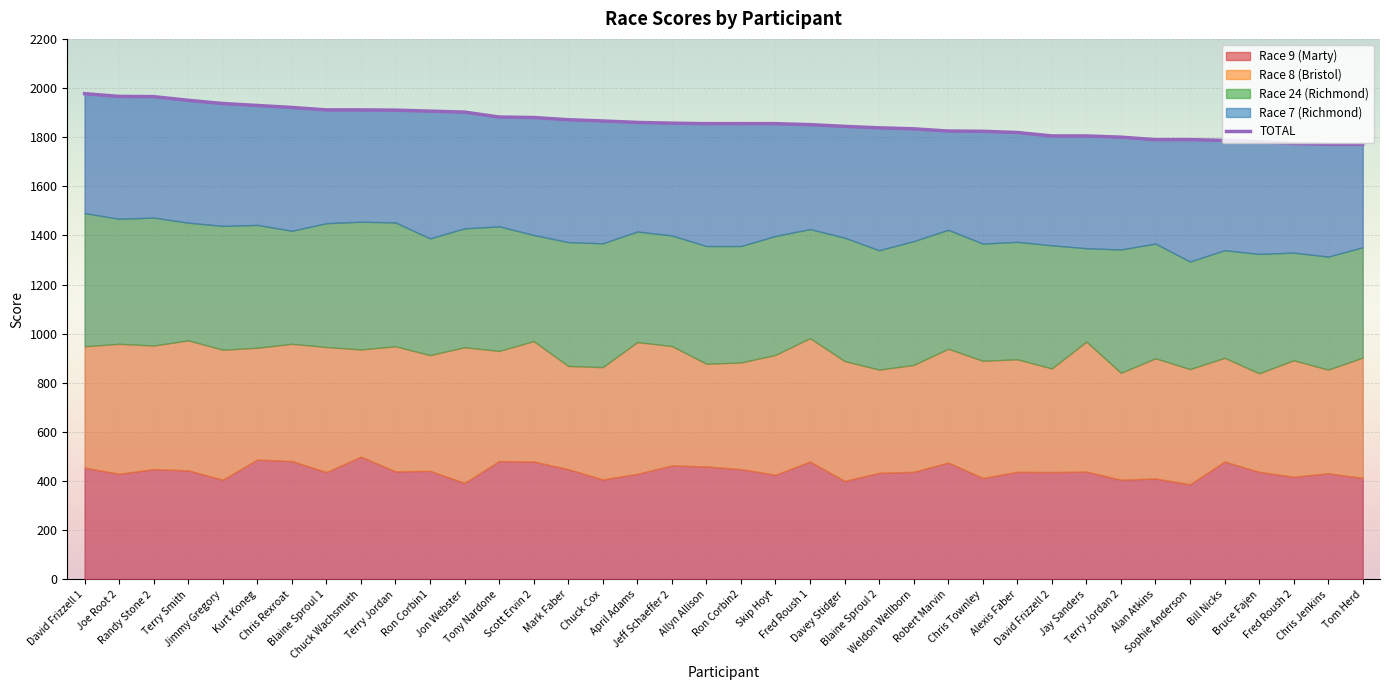

What is the maximum value for Race 9 (Marty)?

500